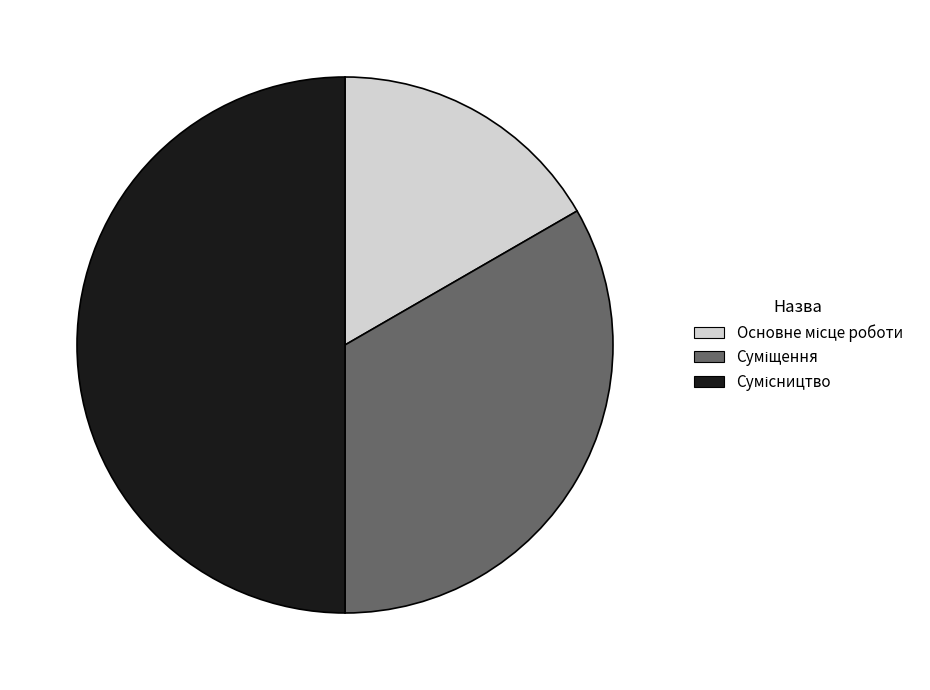

How many slices are in this pie chart?

3